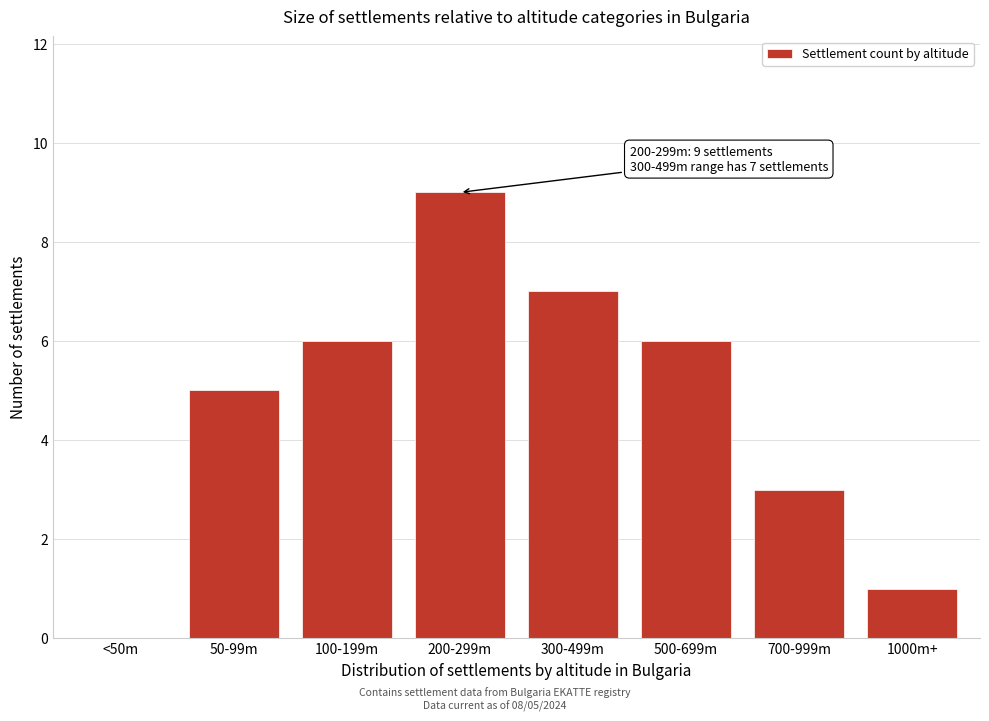

Reading right to left, extract all data points from this chart.

1000m+=1	700-999m=3	500-699m=6	300-499m=7	200-299m=9	100-199m=6	50-99m=5	<50m=0